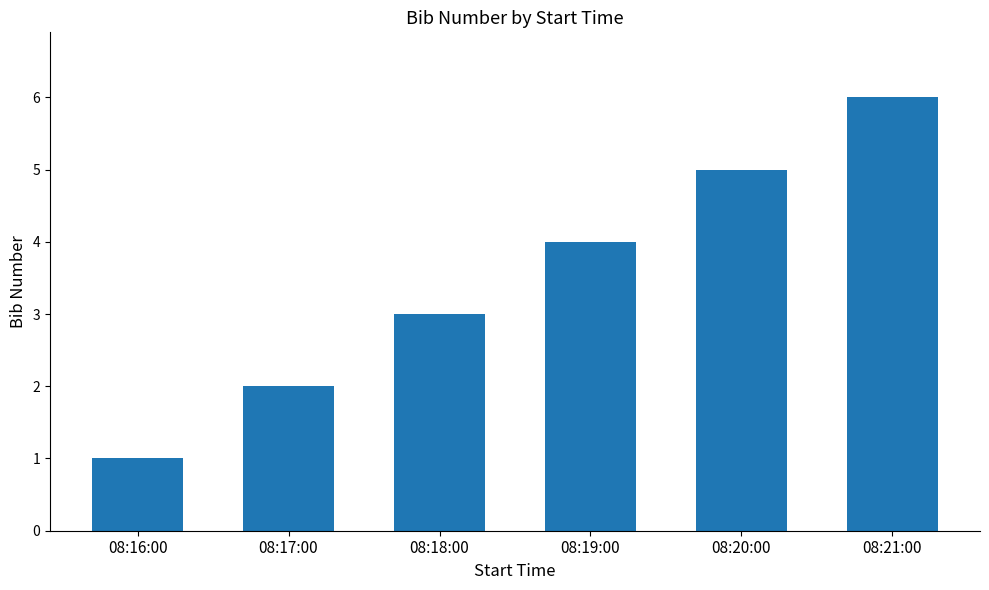

Where is the data nearest to the value 3?

08:18:00